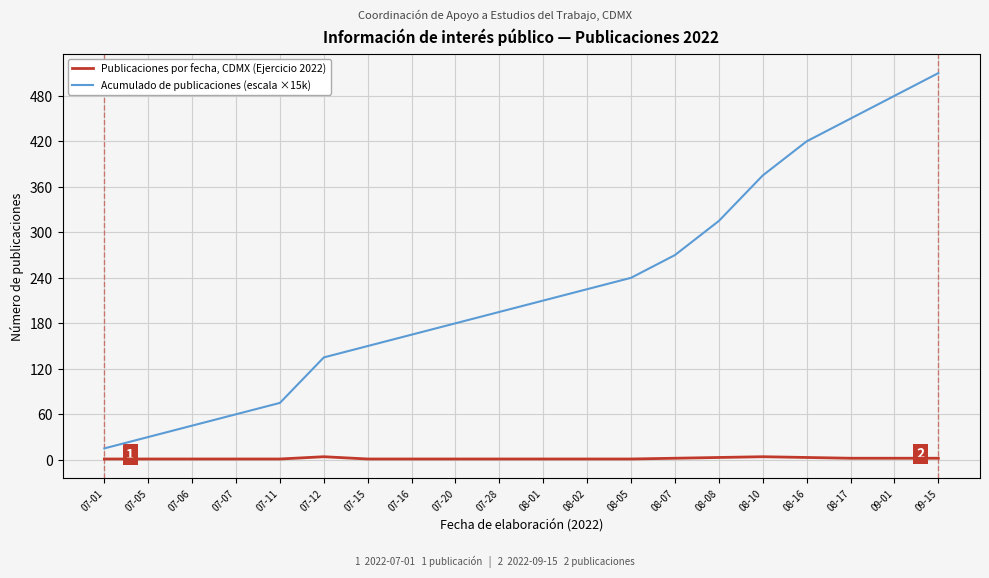

What is the difference between the Publicaciones por fecha, CDMX (Ejercicio 2022) values at 08-10 and 07-07?

3